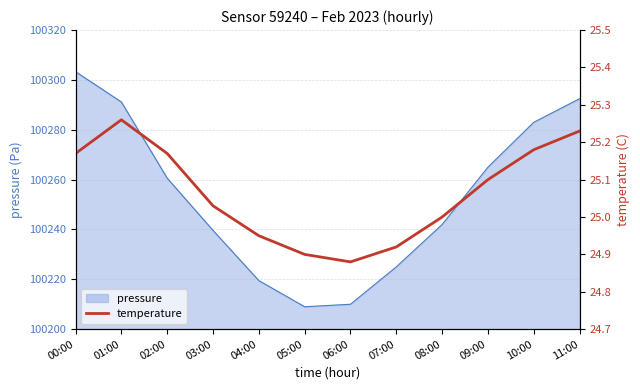

What position from the left is 10:00?

11